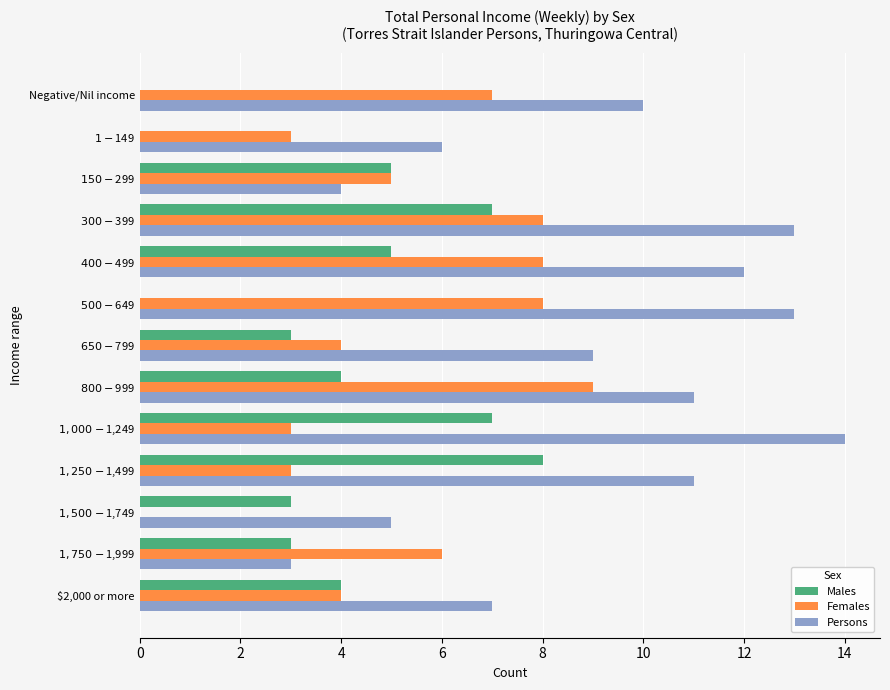

What is the sum of all Persons values?

118